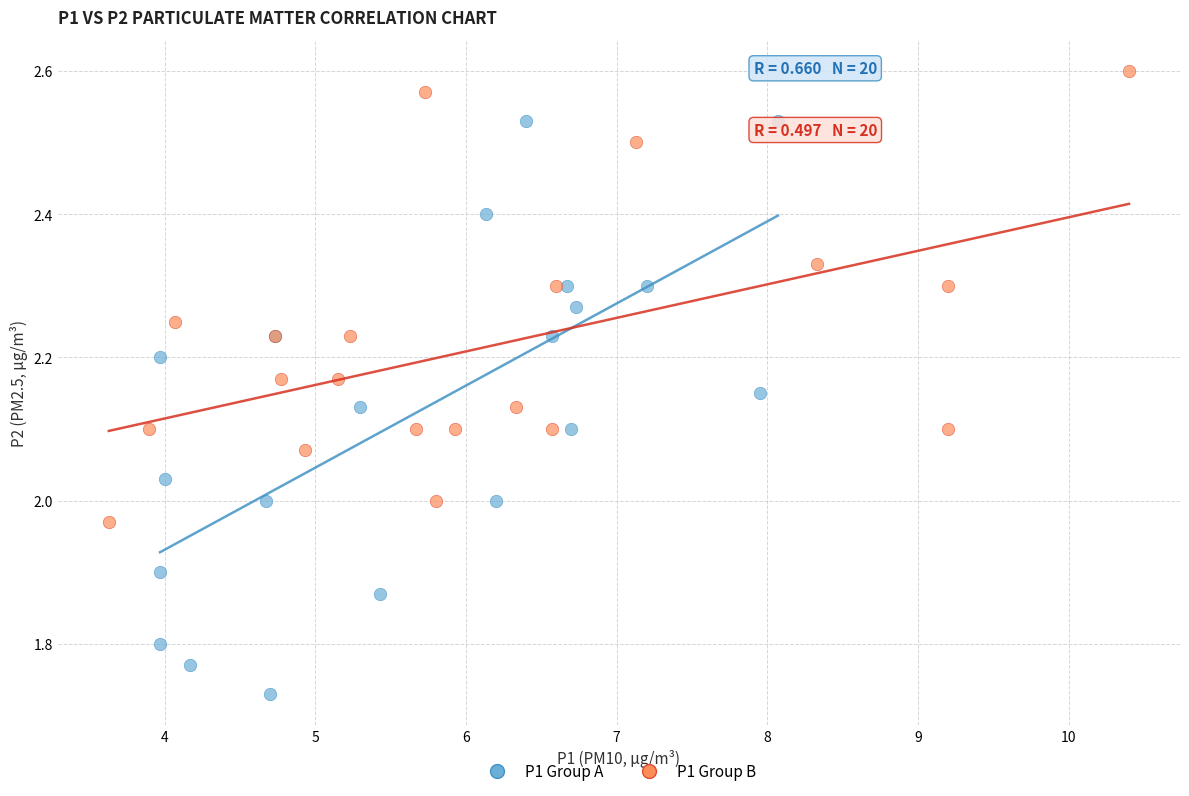

Which series contains the highest Y value?

P1 Group B